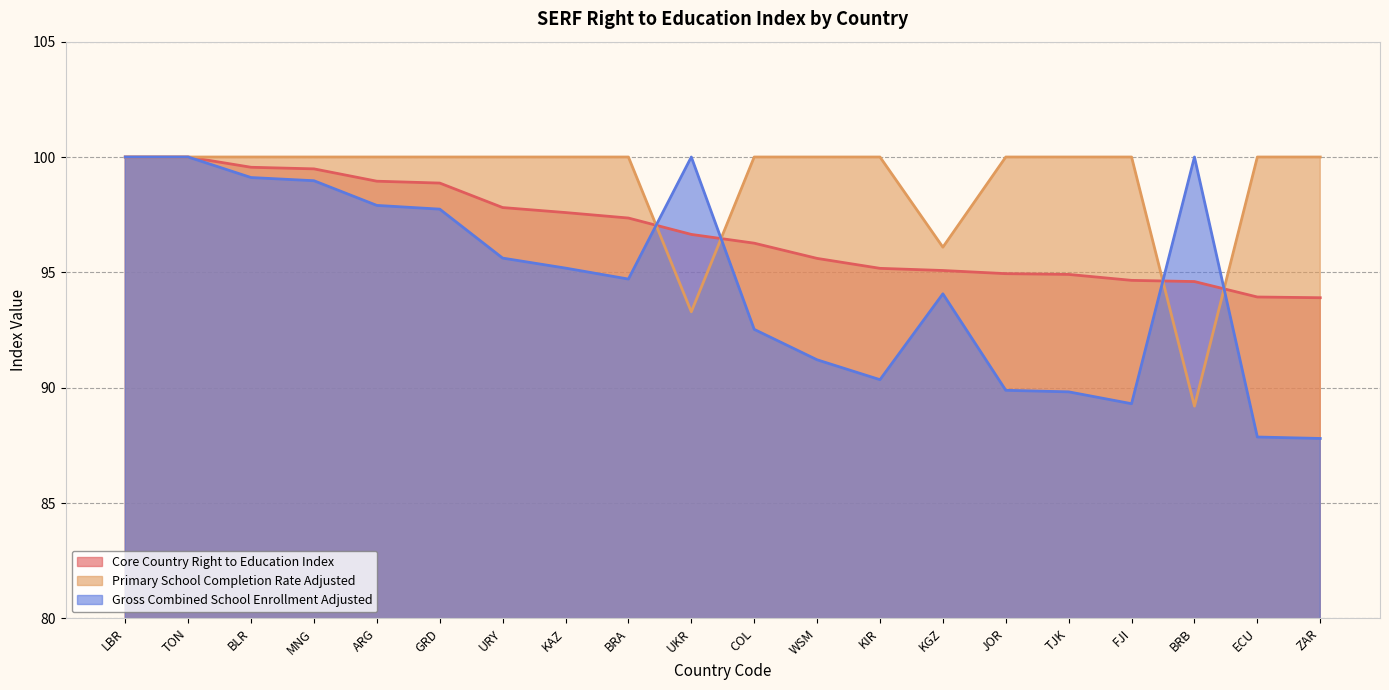

Which has a higher value, COL or ZAR?

COL